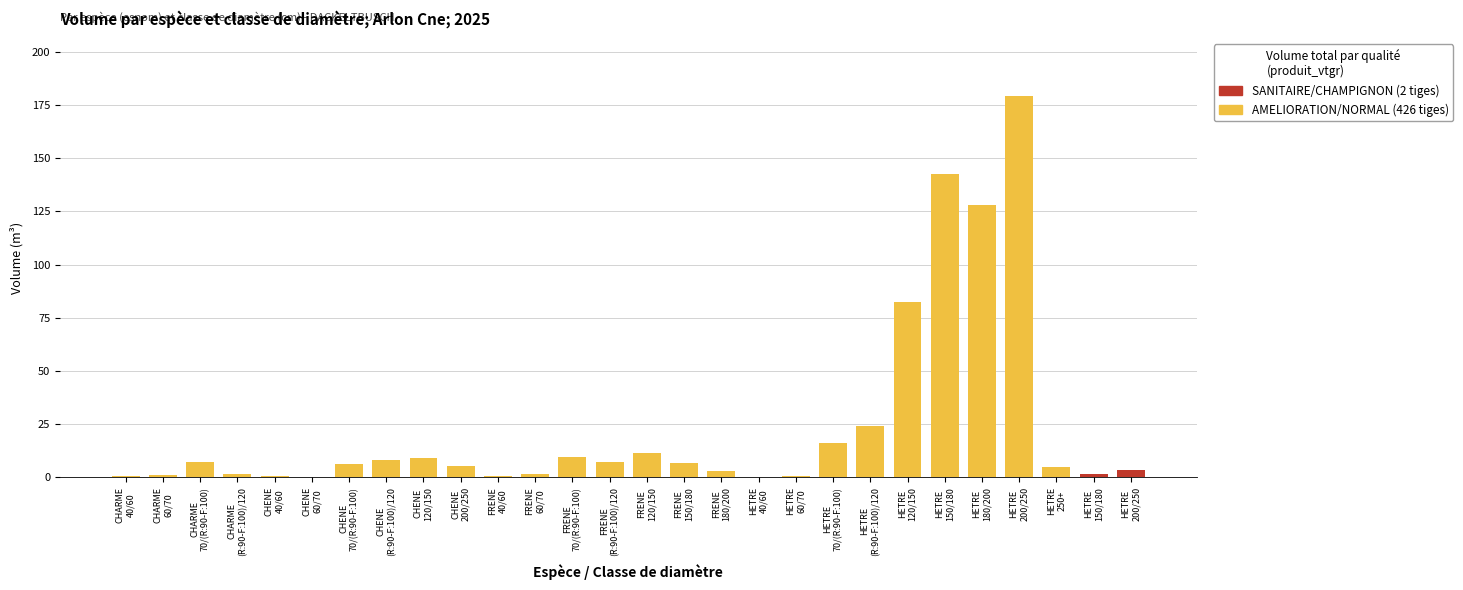

Reading left to right, what are all the values shown in this chart?

produit_vtgr: 0.6	0.9	7.1	1.4	0.3	0.2	5.9	7.9	9.1	5.0	0.5	1.3	9.6	7.1	11.1	6.8	3.0	0.1	0.7	16.1	24.0	82.2	142.6	128.1	179.5	5.0	1.5	3.5
produit_nbre: 5.0	5.0	22.0	2.0	3.0	1.0	13.0	10.0	9.0	1.0	3.0	6.0	20.0	9.0	9.0	3.0	1.0	1.0	3.0	34.0	35.0	72.0	70.0	45.0	43.0	1.0	1.0	1.0